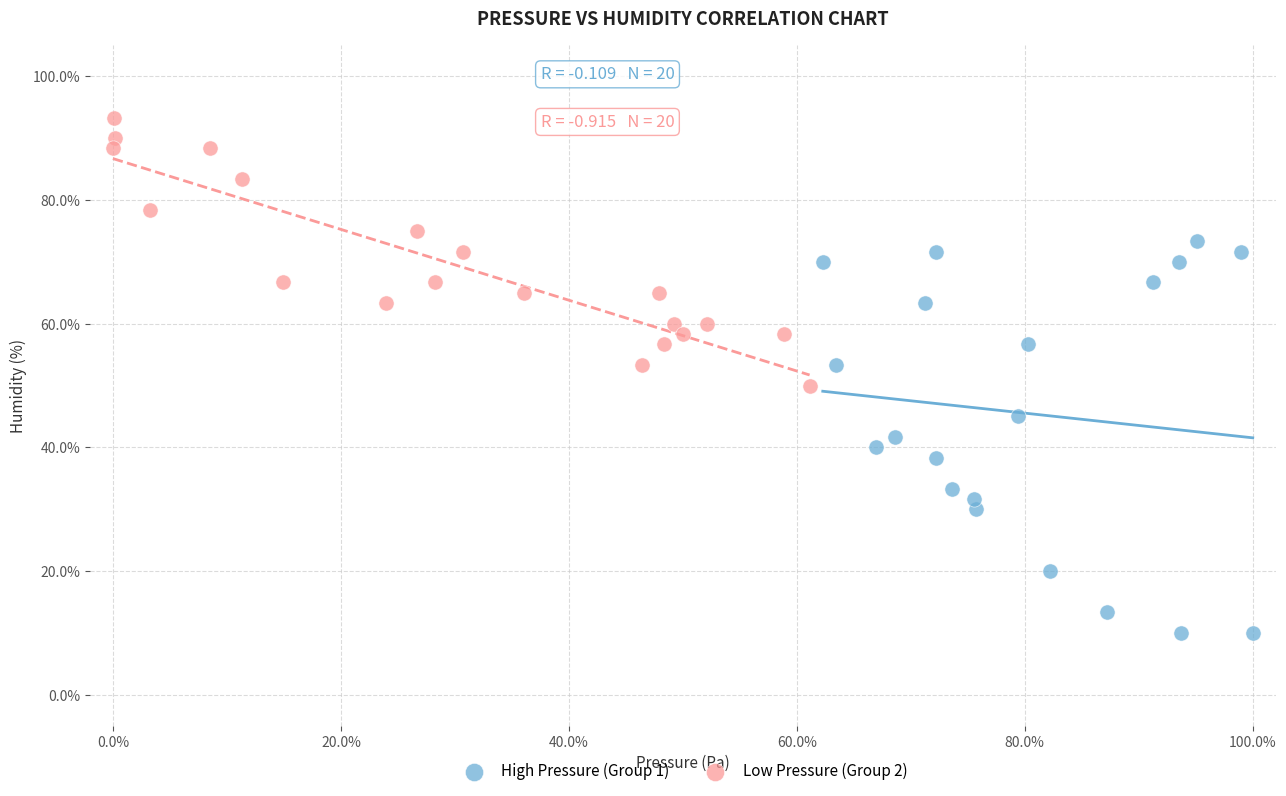

Which series contains the lowest Y value?

High Pressure (Group 1)